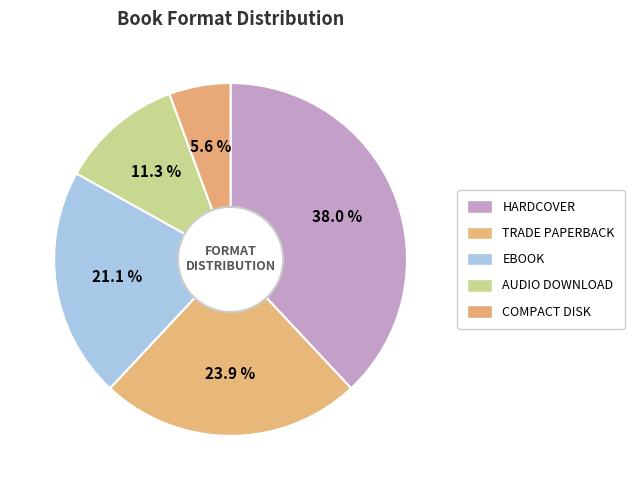

What is the smallest slice in the pie chart?

Compact Disk